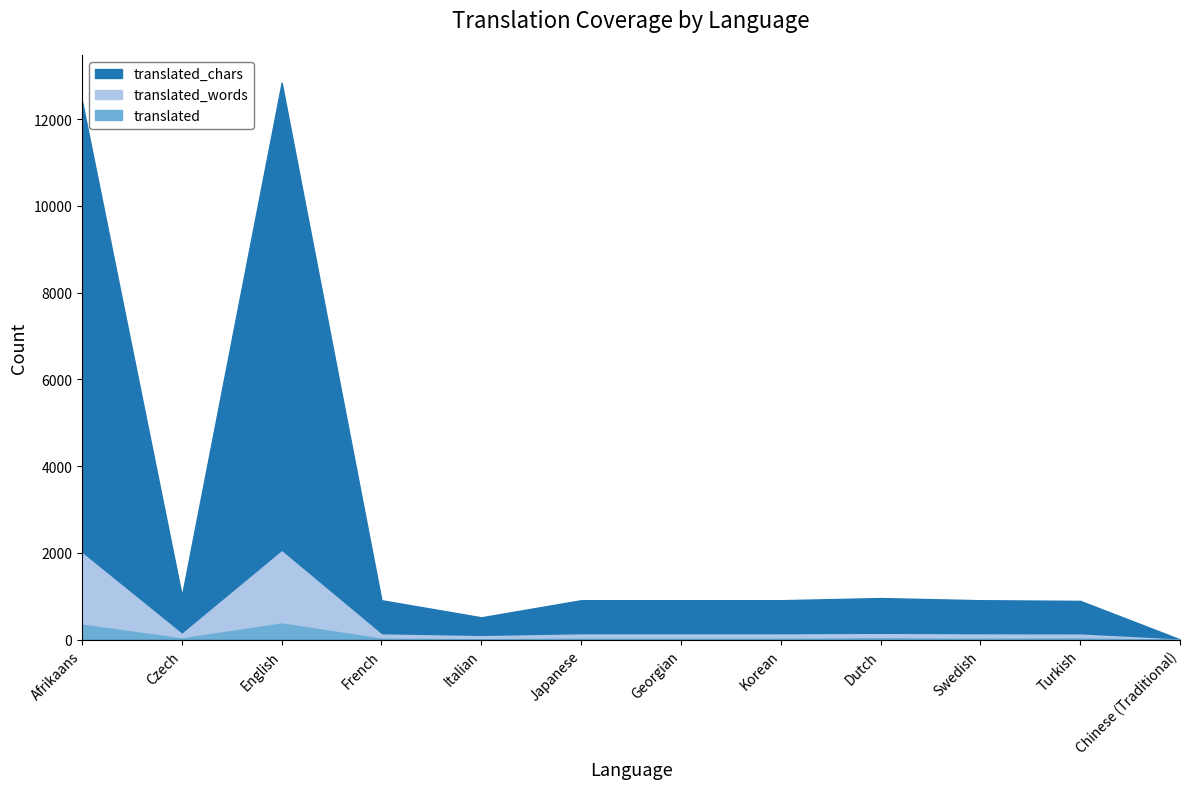

What is the spread (max minus min) of values at Chinese (Traditional)?

6